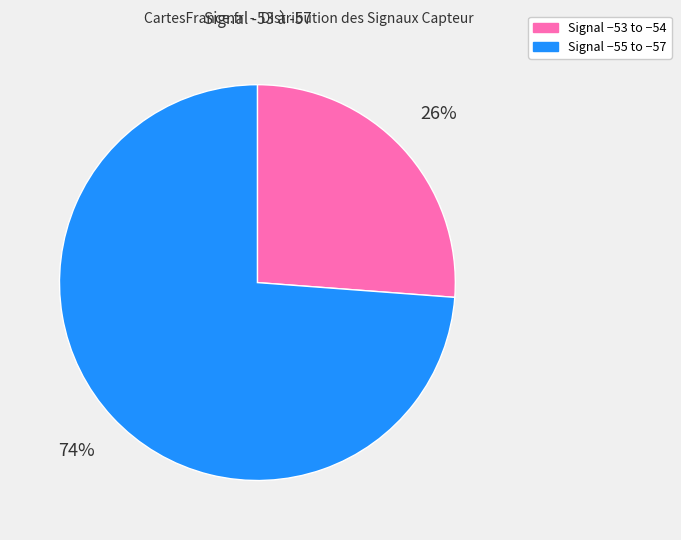

To the nearest percent, what is the difference between the largest and smallest slice percentages?

48%